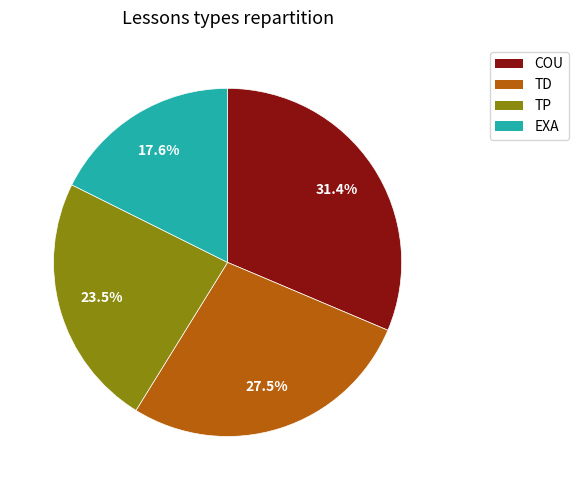

Is there a majority slice in this chart?

No